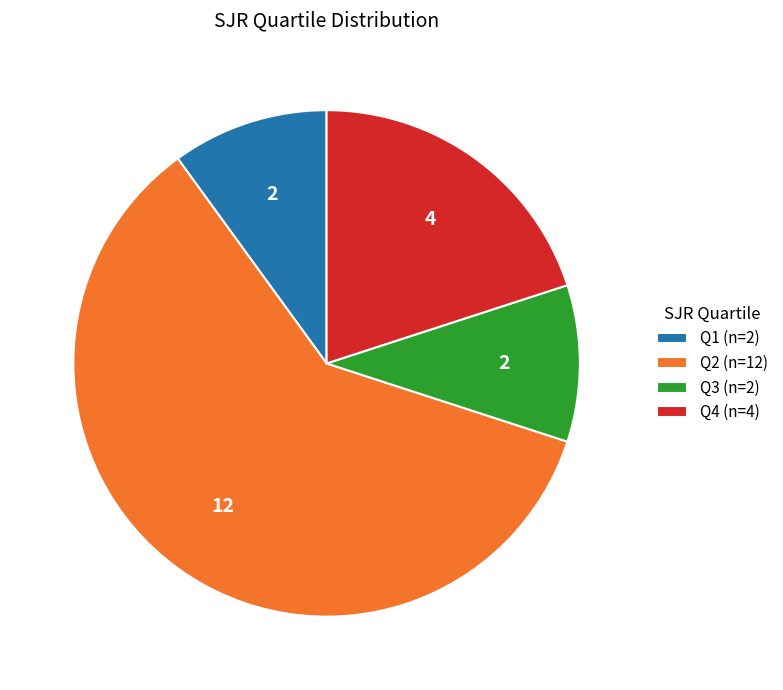

What is the ratio of the value at Q2 (n=12) to the value at Q1 (n=2)?

6.0